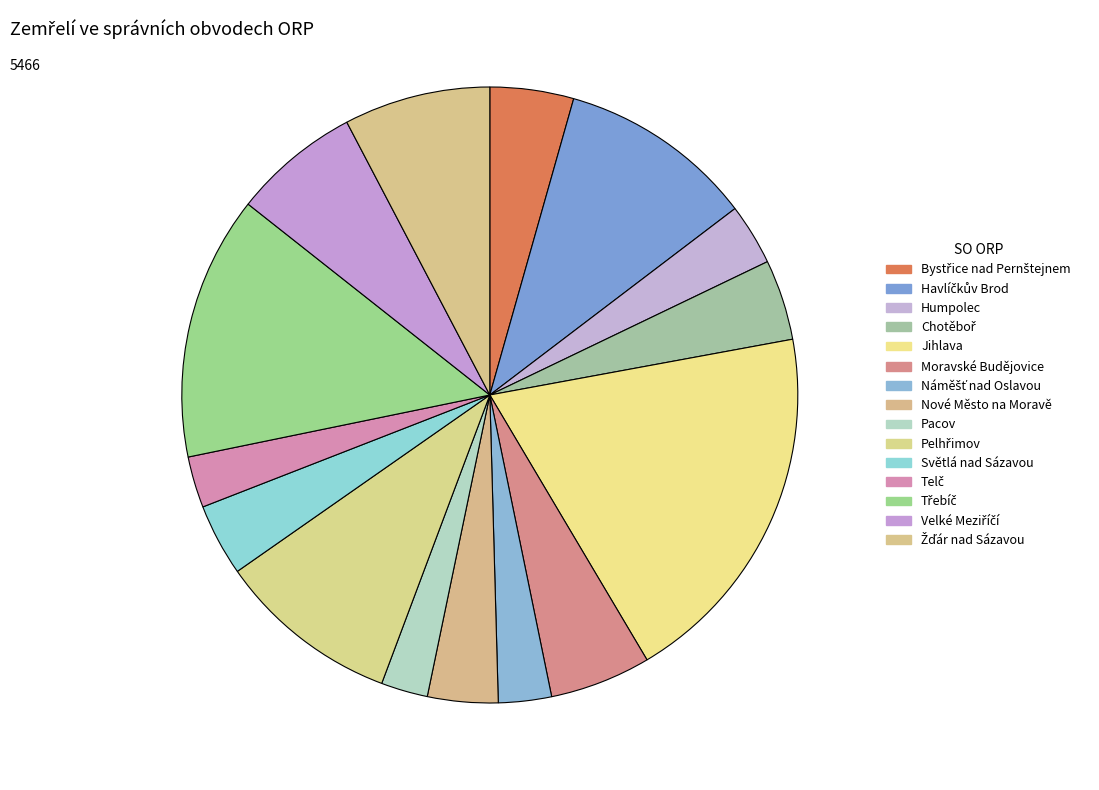

Is it true that Havlíčkův Brod is 1% of the pie?

False